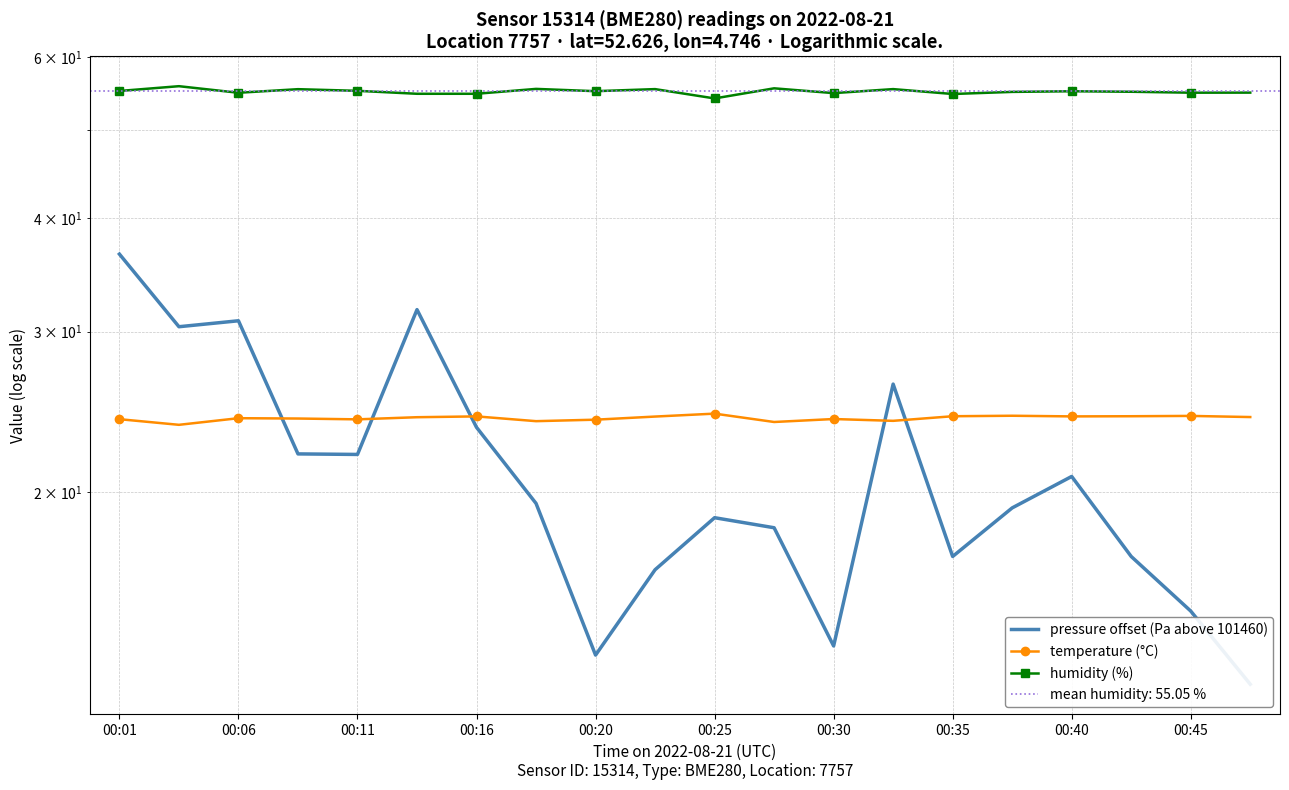

The pressure offset (Pa above 101460) series shows 27.7 at 00:35. True or false?

False